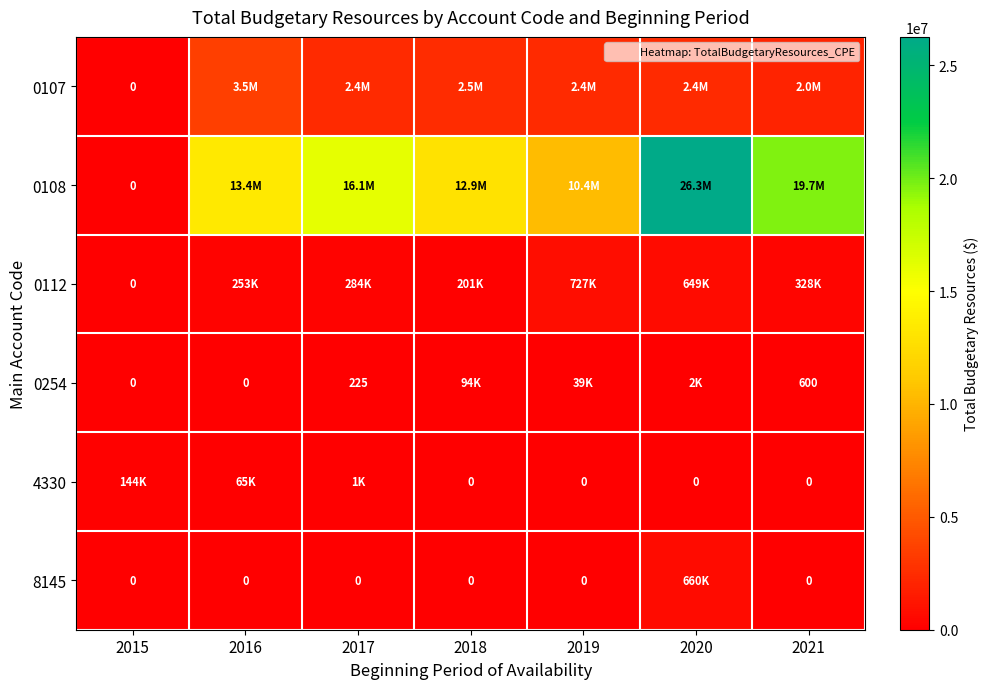

What is the average value of the 0107 series?

2168324.0